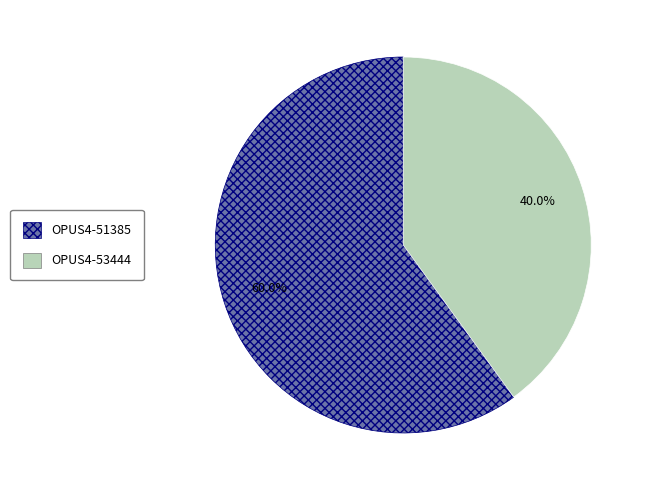

What is the smallest slice in the pie chart?

OPUS4-53444